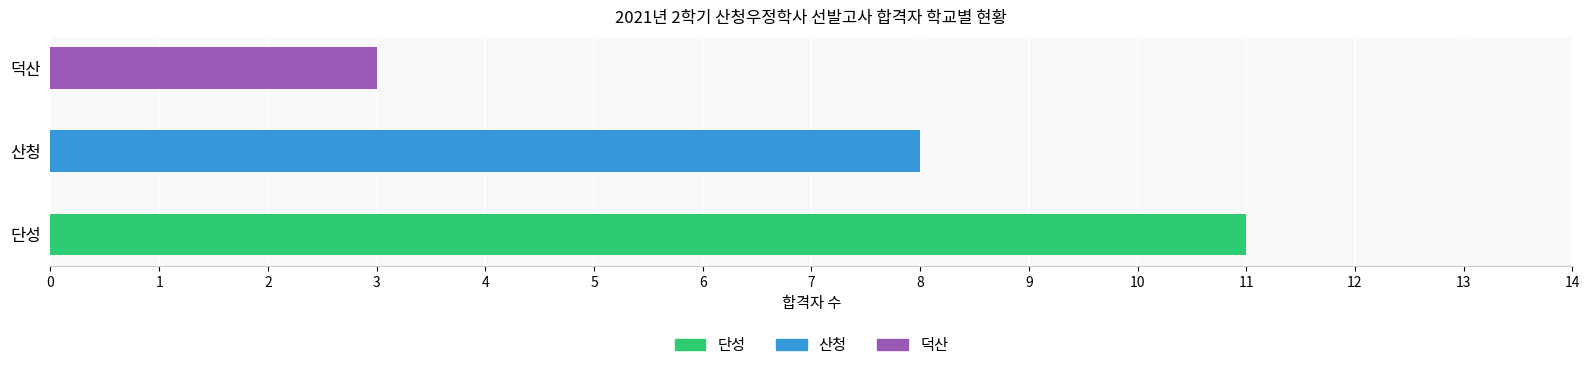

Reading right to left, transcribe all the data shown in this chart.

덕산=3	산청=8	단성=11